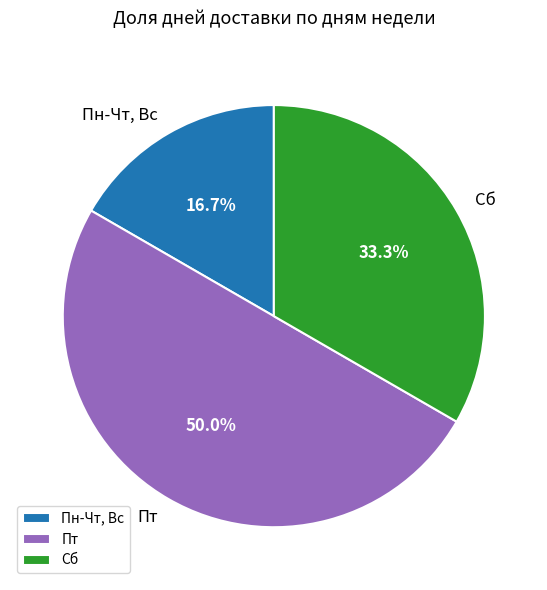

To the nearest percent, what is the combined percentage of Пт and Сб?

83%